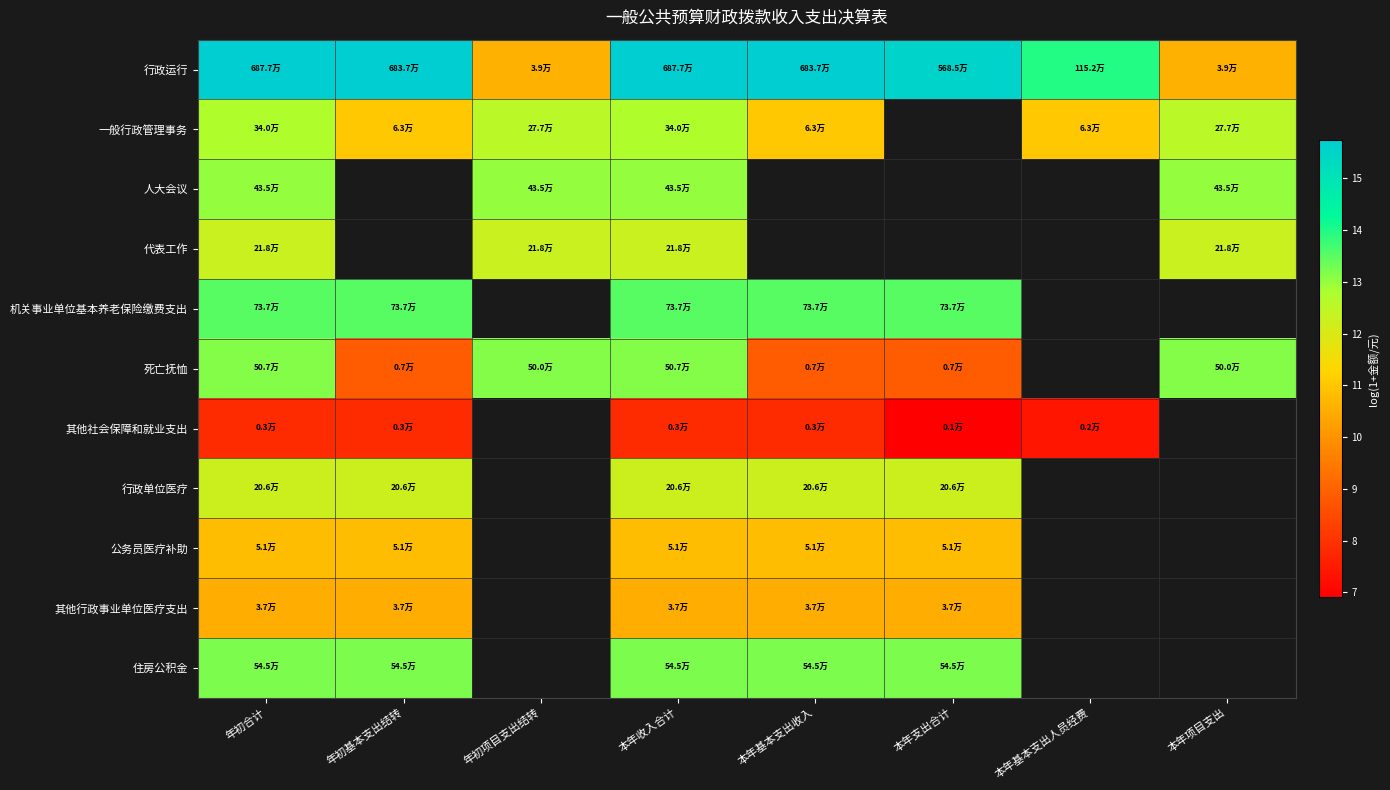

The value of 其他社会保障和就业支出 at 本年支出合计 is 9.5. True or false?

False